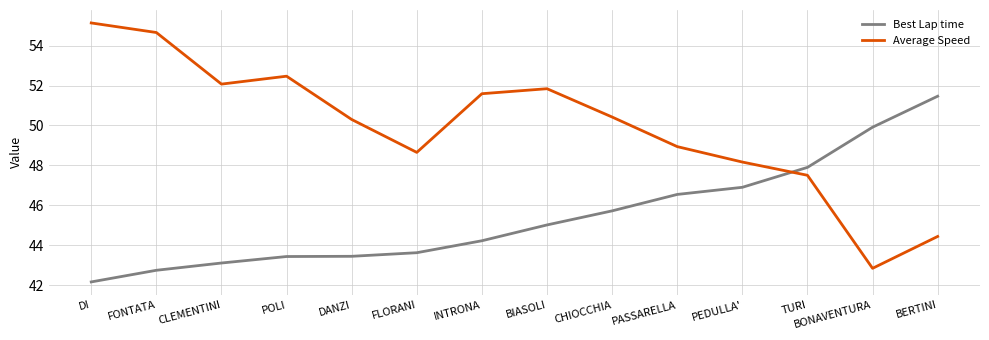

What is the sum of all Average Speed values?

699.1